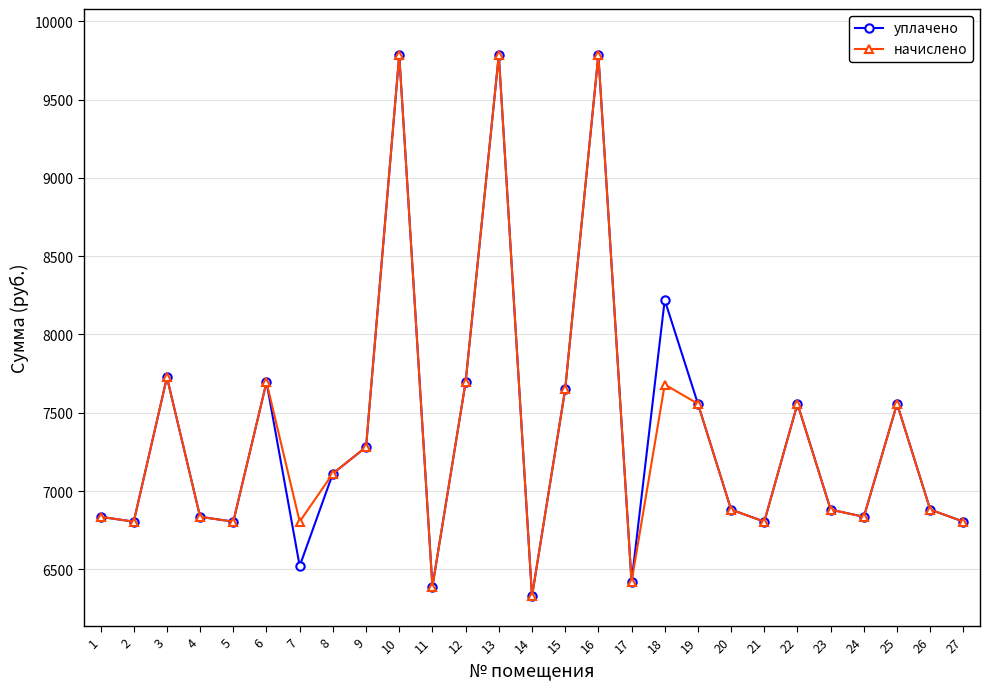

Which category has the lowest value across all series?

14